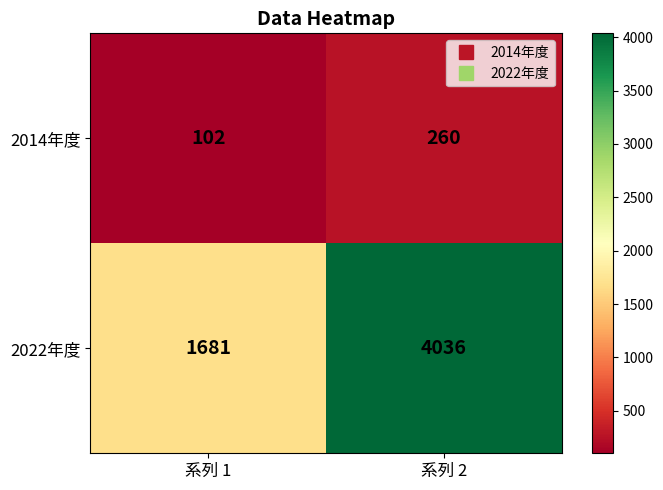

What is the difference between the maximum and minimum values in the 2022年度 series?

2355